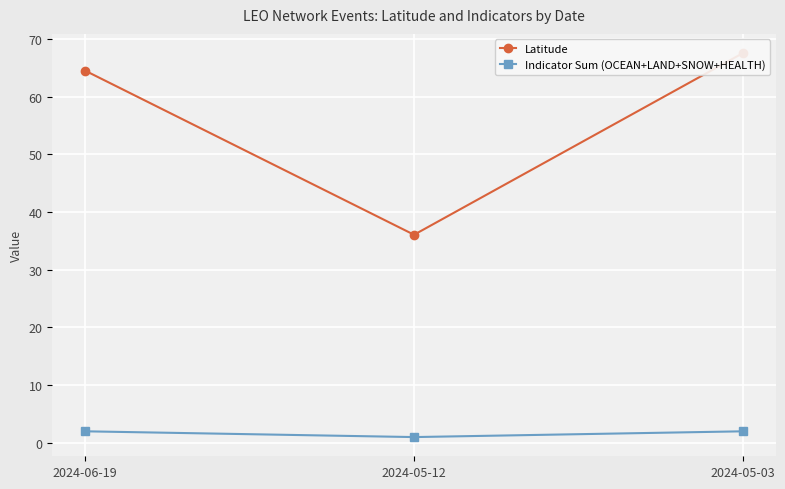

How many distinct data groups are displayed?

2